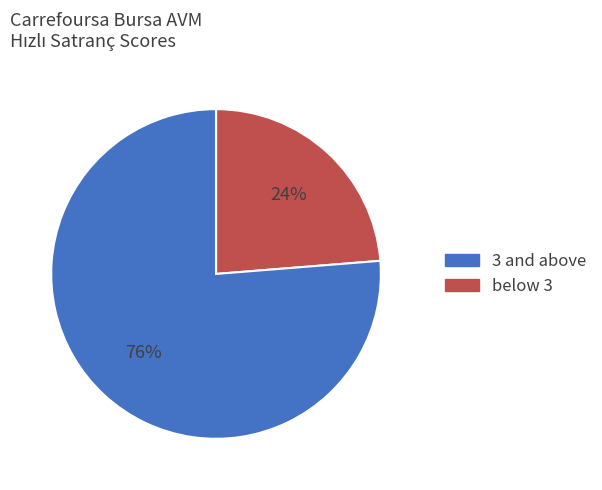

Count the number of slices in the pie.

2